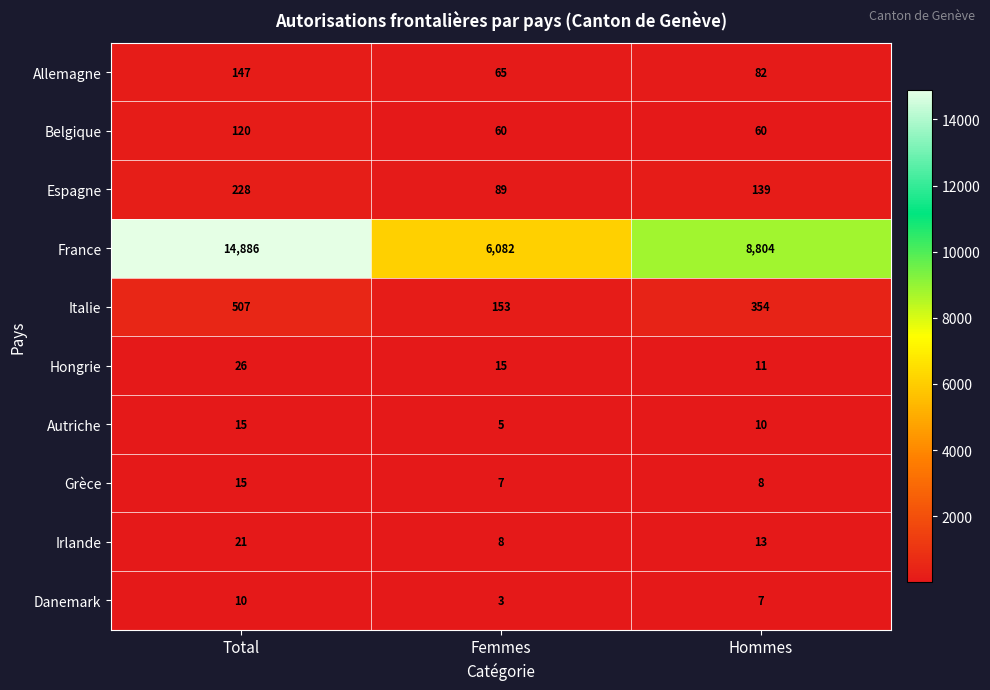

True or false: Belgique has a value of 100 at Hommes.

False